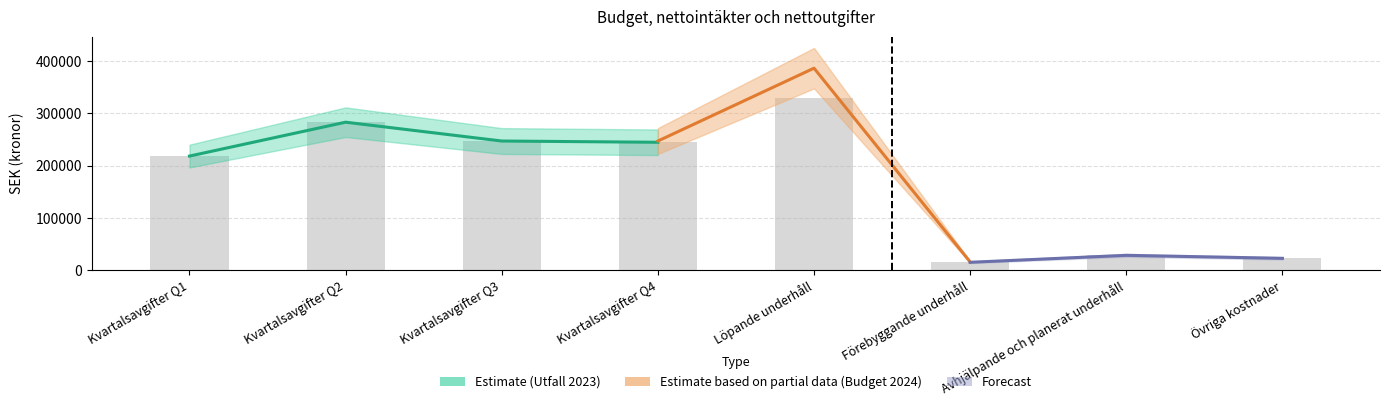

Does the chart contain stacked bars?

No